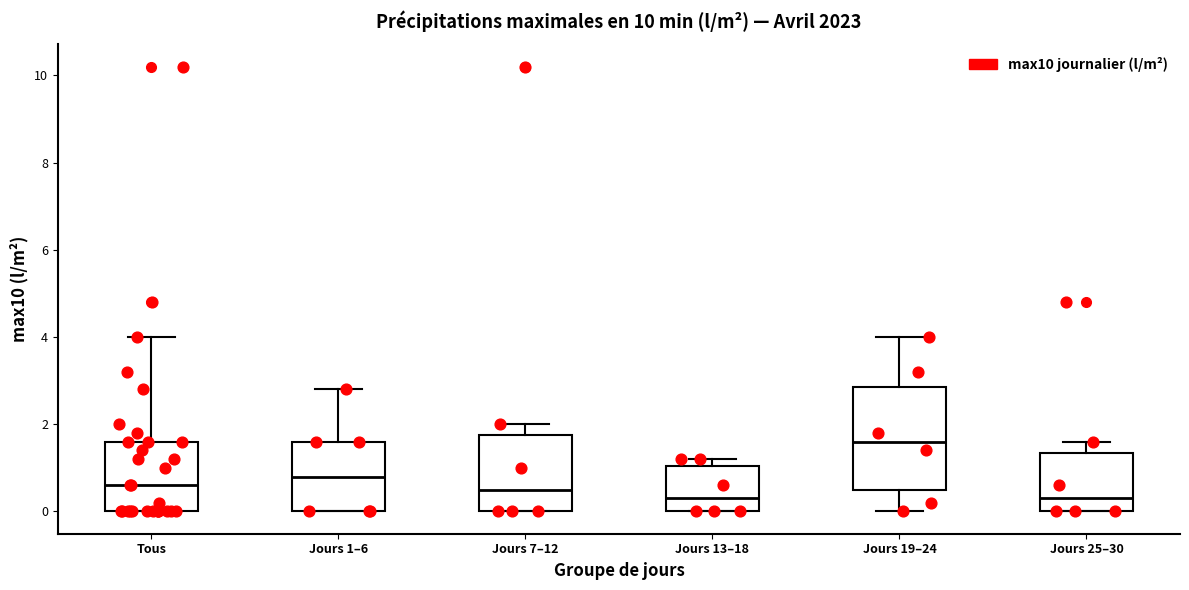

Reading left to right, read every box against the y-axis: the position of its median line, the range the box covers, and the ends of its whiskers. The values are not printed on the chart, so give them approximately, as read against the axis.

Tous: median 0.6, box 0.0 to 1.6, whiskers 0.0 to 4.0
Jours 1–6: median 0.8, box 0.0 to 1.6, whiskers 0.0 to 2.8
Jours 7–12: median 0.6, box 0.0 to 1.8, whiskers 0.0 to 2.0
Jours 13–18: median 0.4, box 0.0 to 1.0, whiskers 0.0 to 1.2
Jours 19–24: median 1.6, box 0.4 to 2.8, whiskers 0.0 to 4.0
Jours 25–30: median 0.4, box 0.0 to 1.4, whiskers 0.0 to 1.6